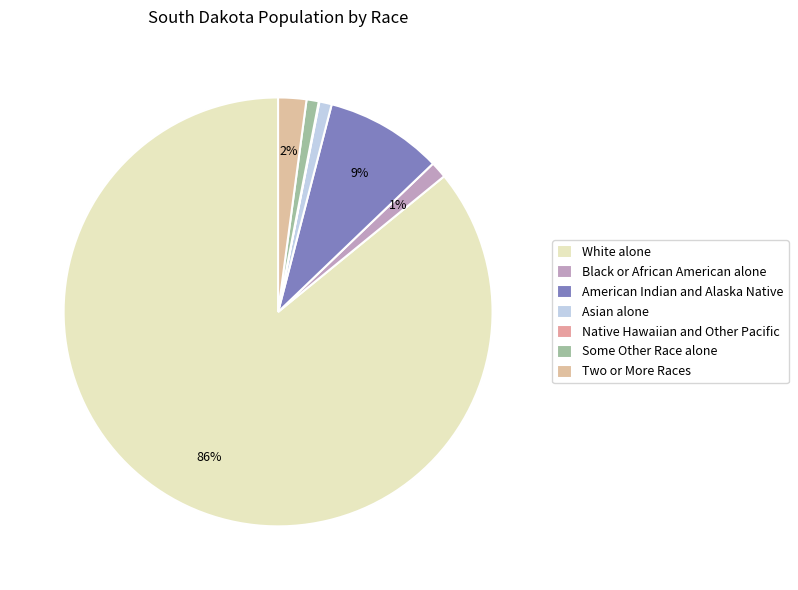

To the nearest percent, what is the difference between the American Indian and Alaska Native and White alone slice percentages?

77%